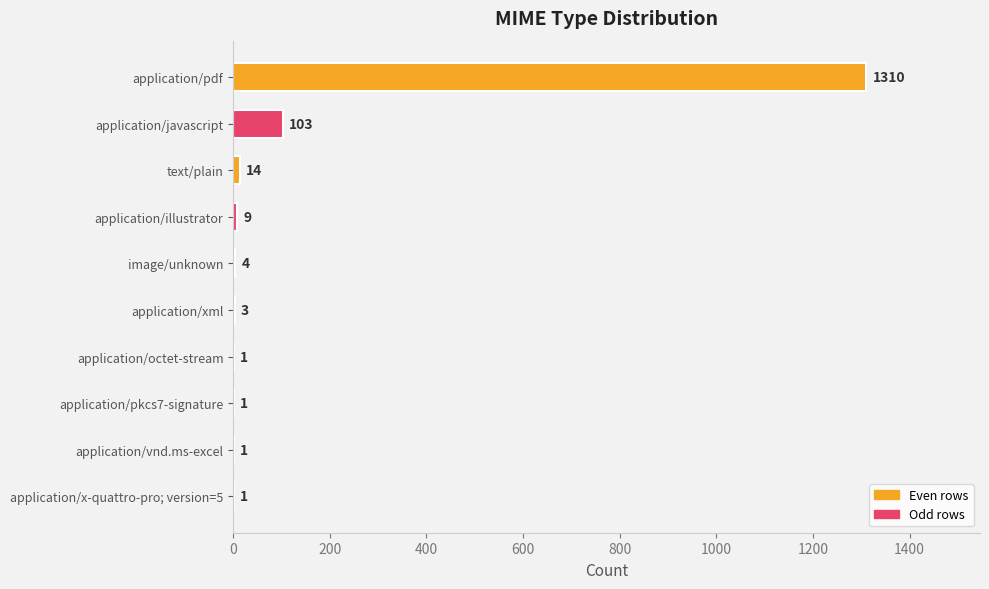

Reading top to bottom, what are all the values shown in this chart?

application/pdf=1310	application/javascript=103	text/plain=14	application/illustrator=9	image/unknown=4	application/xml=3	application/octet-stream=1	application/pkcs7-signature=1	application/vnd.ms-excel=1	application/x-quattro-pro; version=5=1